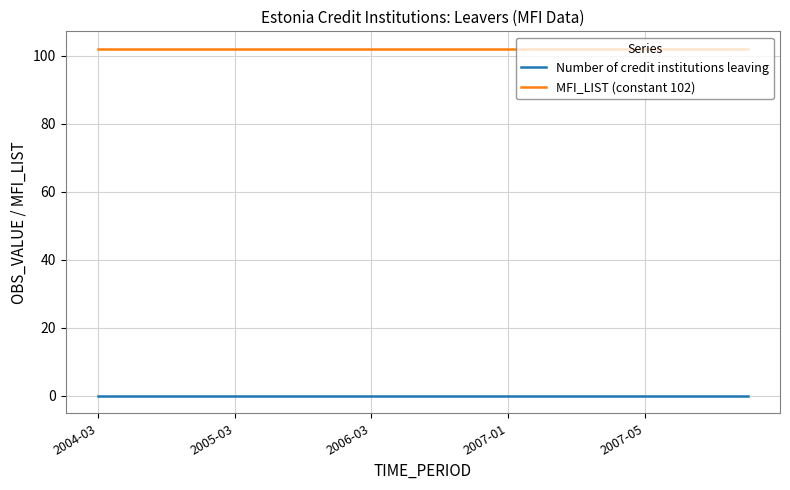

True or false: MFI_LIST (constant 102) and Number of credit institutions leaving cross at least once.

False